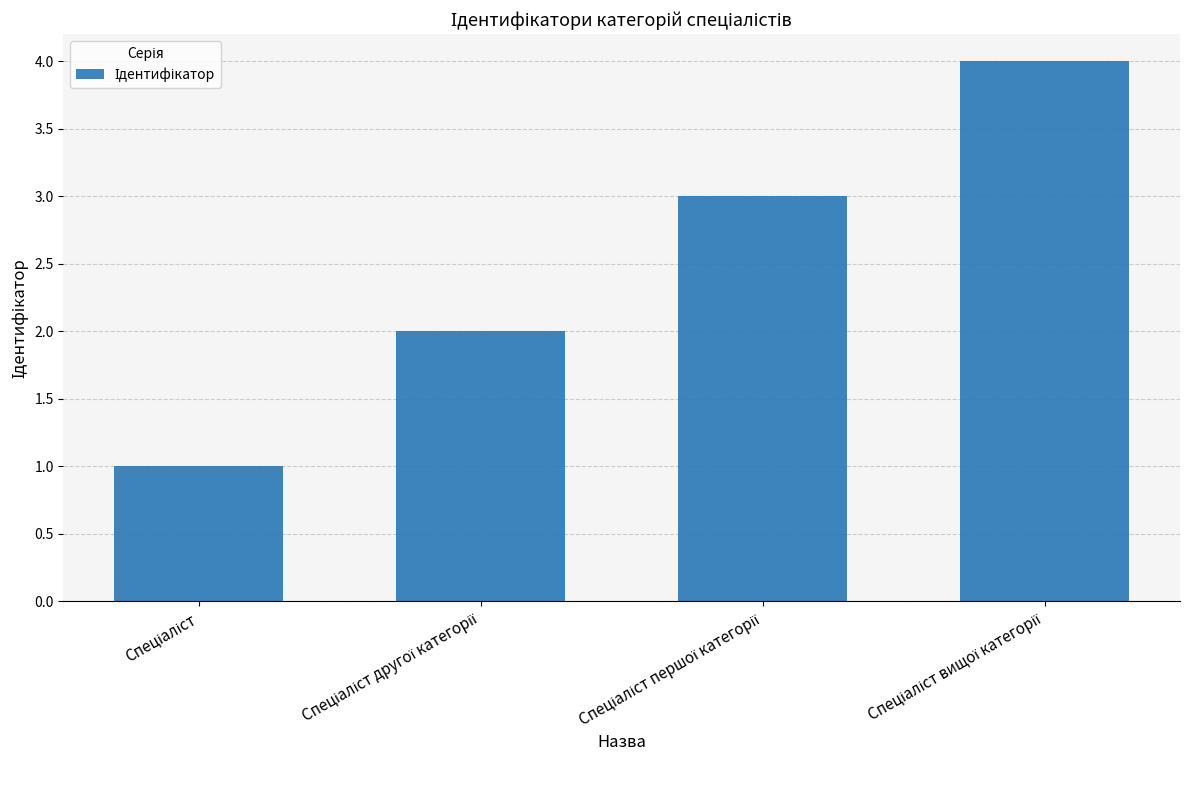

What is the sum of all values?

10